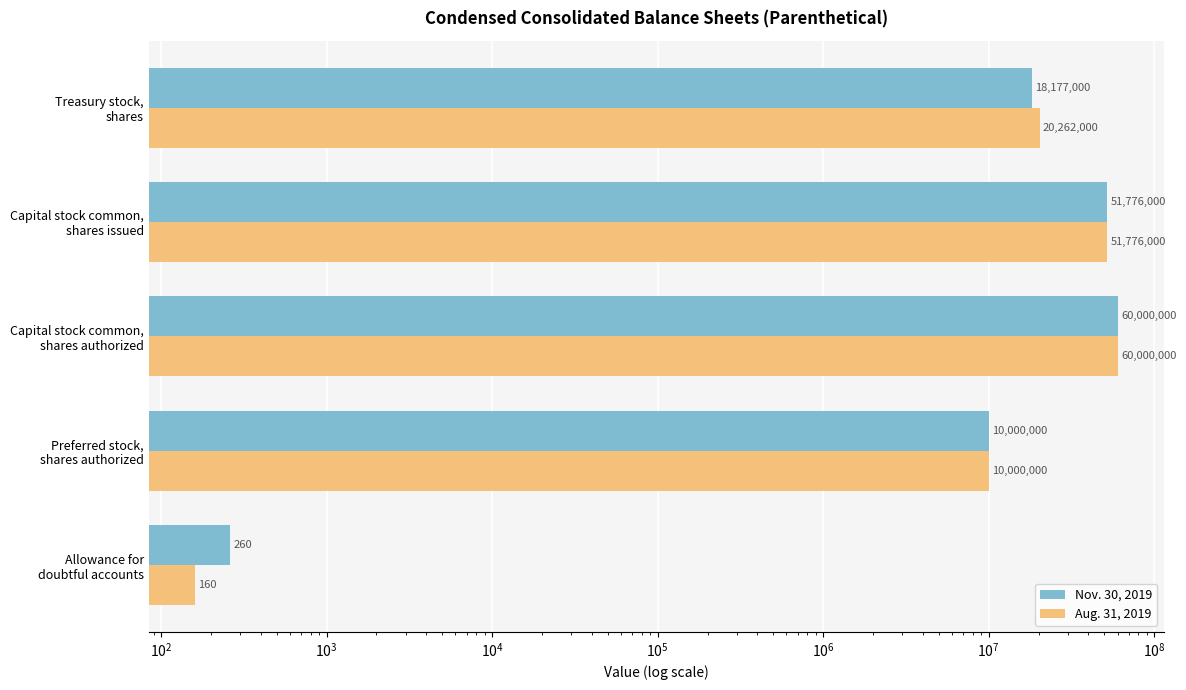

The Aug. 31, 2019 series shows 11116750 at Treasury stock, shares. True or false?

False